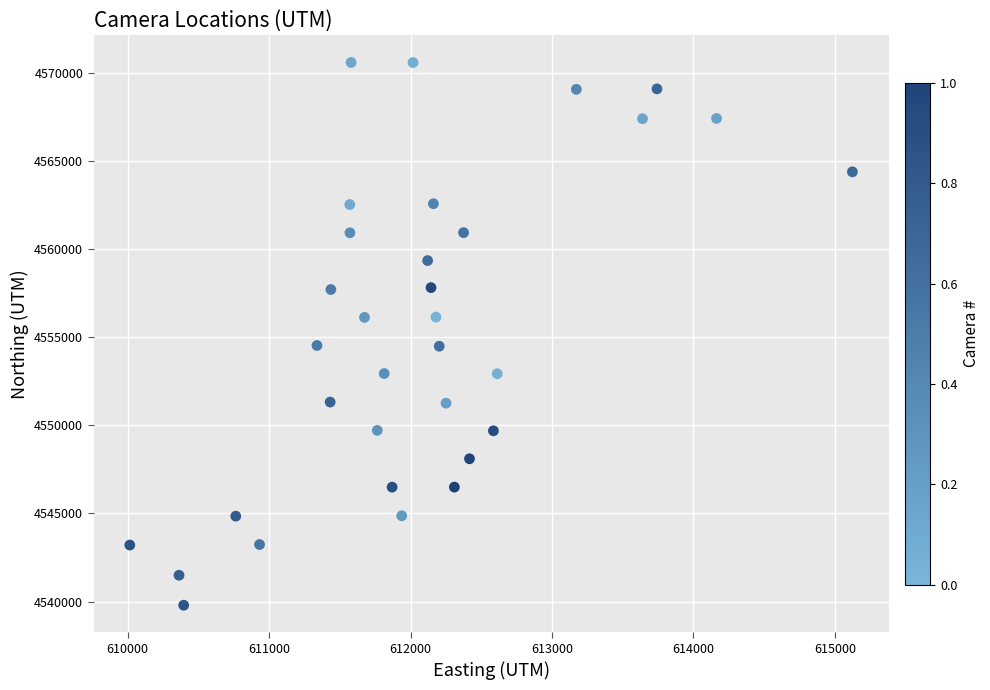

What is the range of X values (max minus min)?

5107